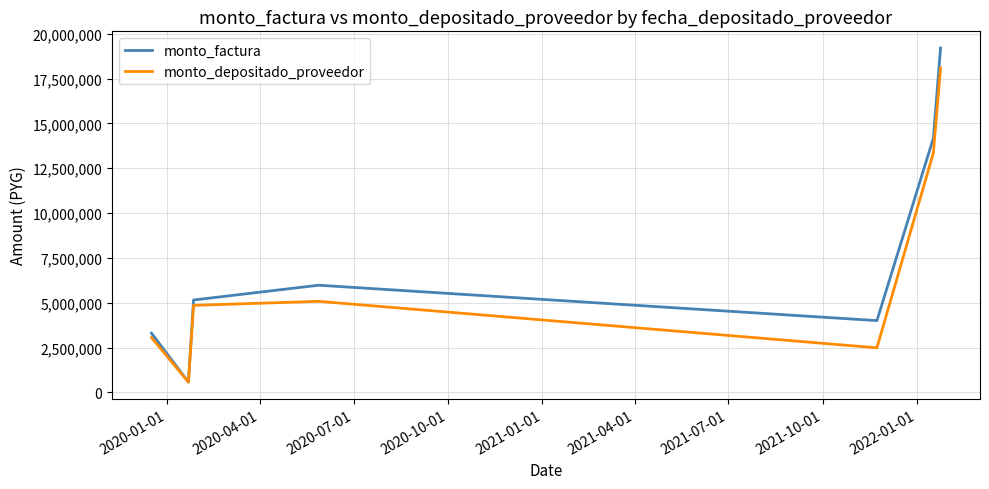

Which series has the widest spread of values?

monto_factura